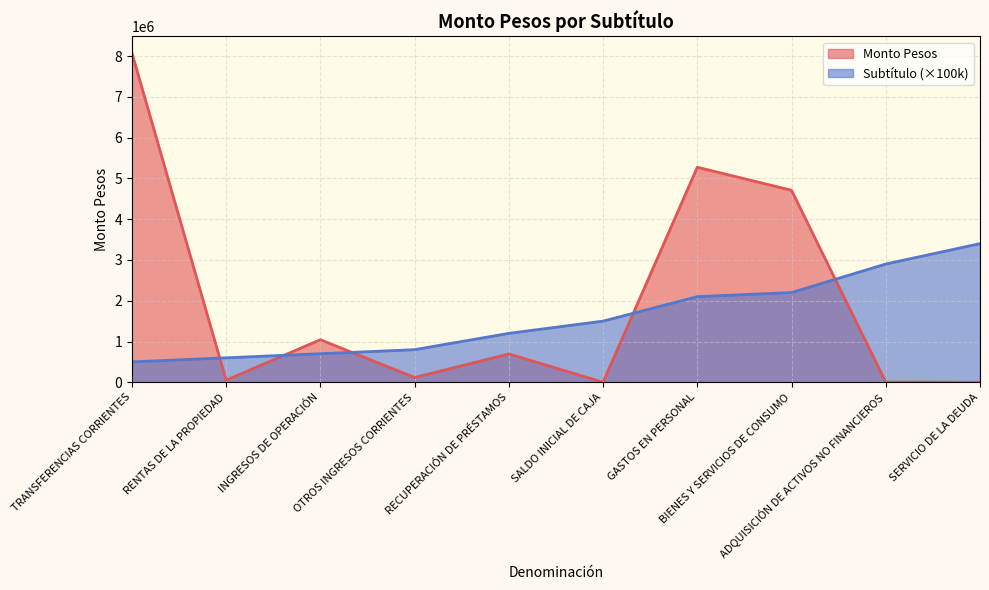

What is the value of the Monto Pesos point at the 7th from the left?

5273598